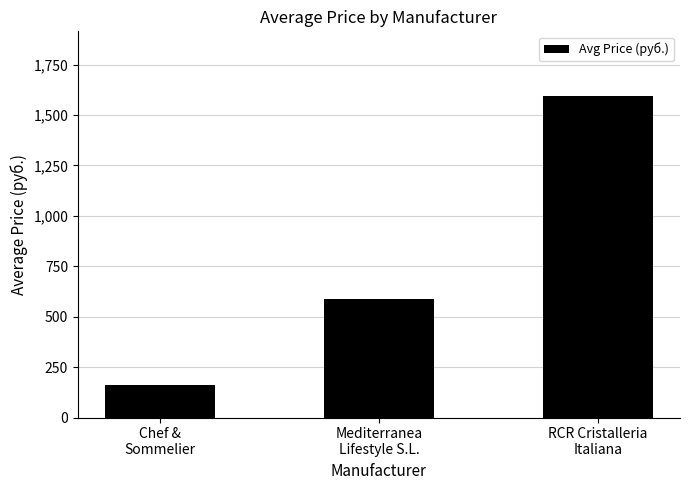

What is the change in value from Chef &
Sommelier to Mediterranea
Lifestyle S.L.?

+427.3